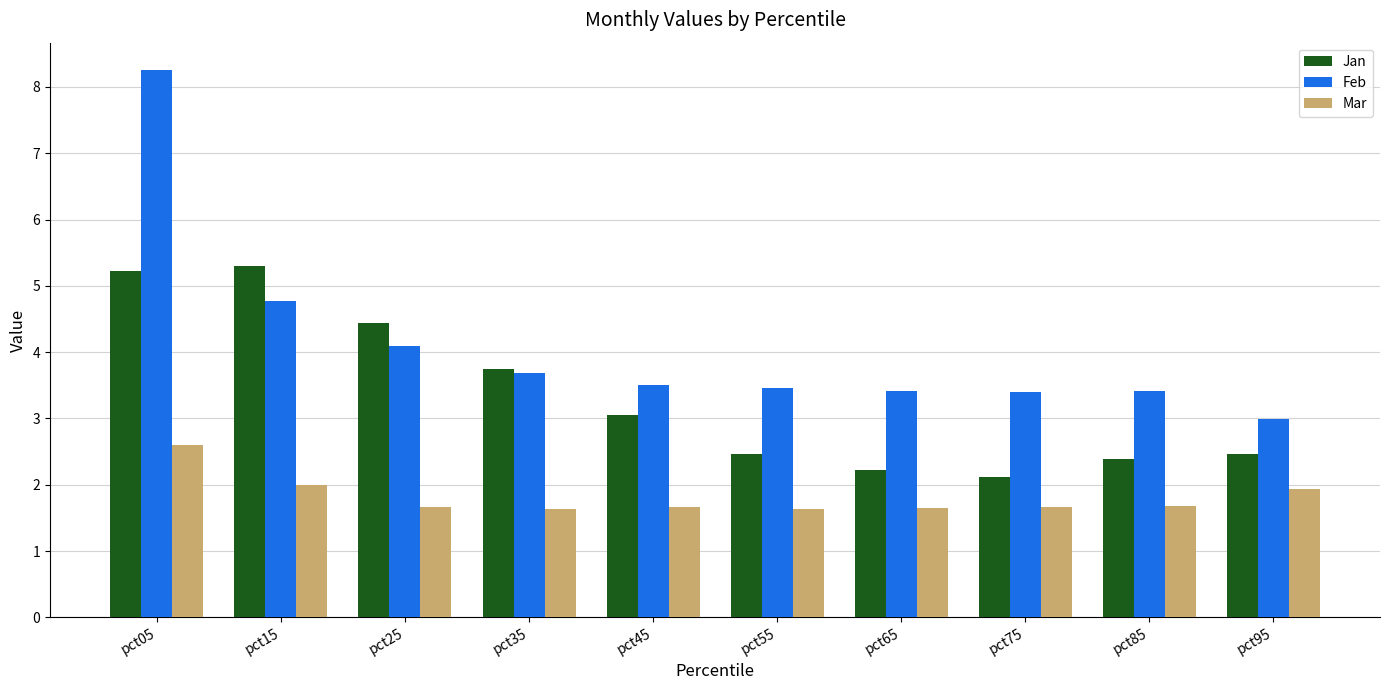

What is the difference between the maximum and minimum values in the Jan series?

3.2